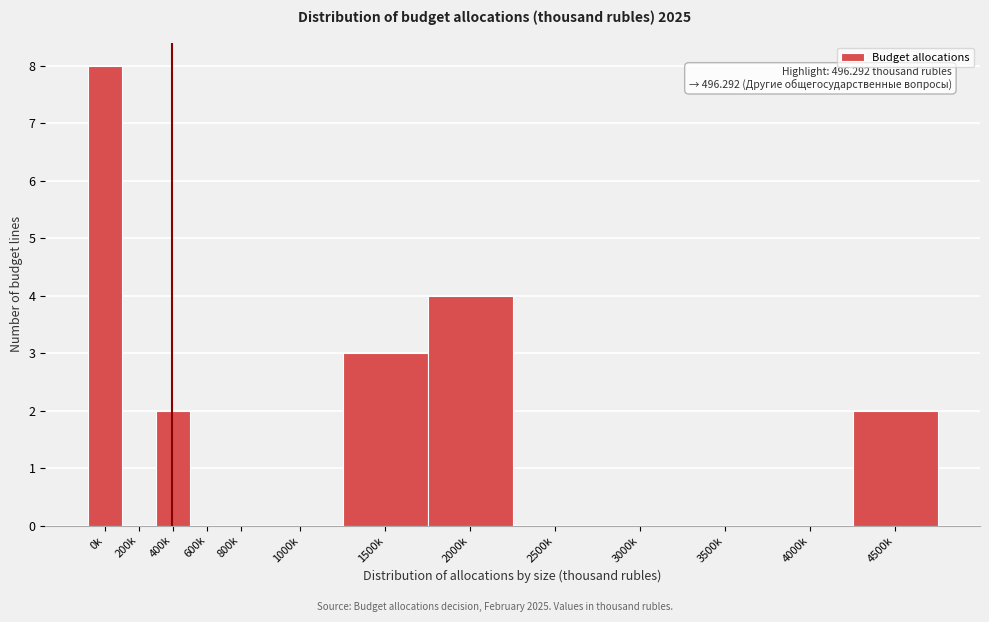

Reading left to right, what are all the values shown in this chart?

0k=8	200k=0	400k=2	600k=0	800k=0	1000k=0	1500k=3	2000k=4	2500k=0	3000k=0	3500k=0	4000k=0	4500k=2